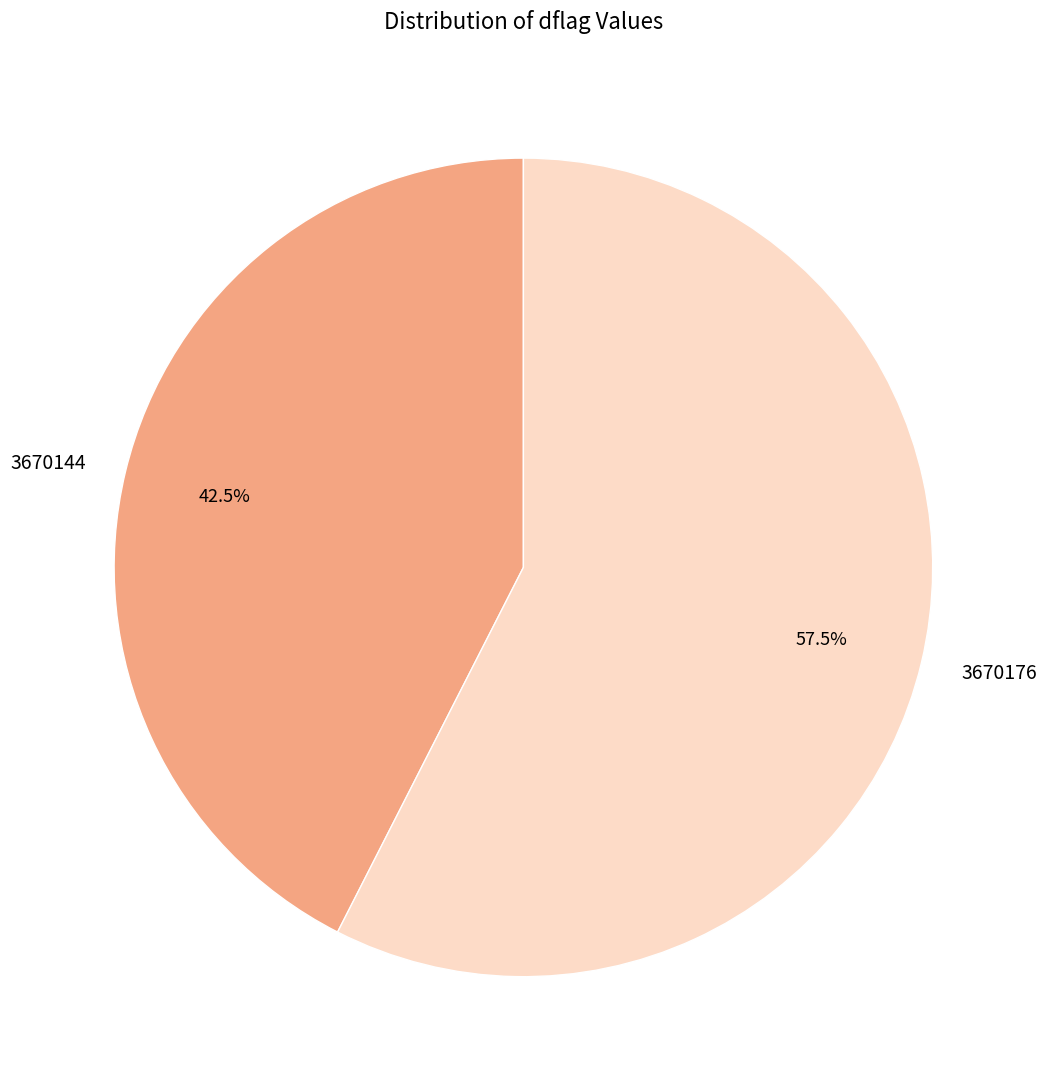

The 3670176 slice represents 48% of the pie. True or false?

False